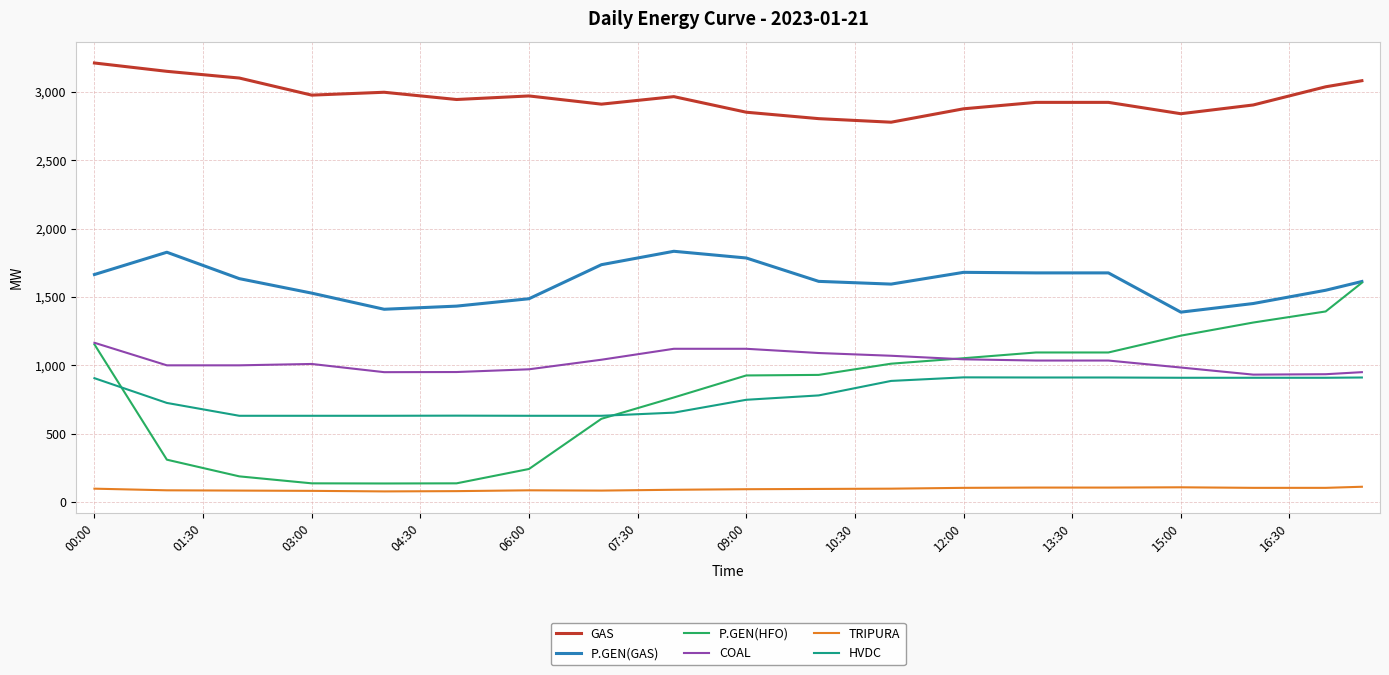

Rank the series by their maximum value, from highest to lowest.

GAS, P.GEN(GAS), P.GEN(HFO), COAL, HVDC, TRIPURA